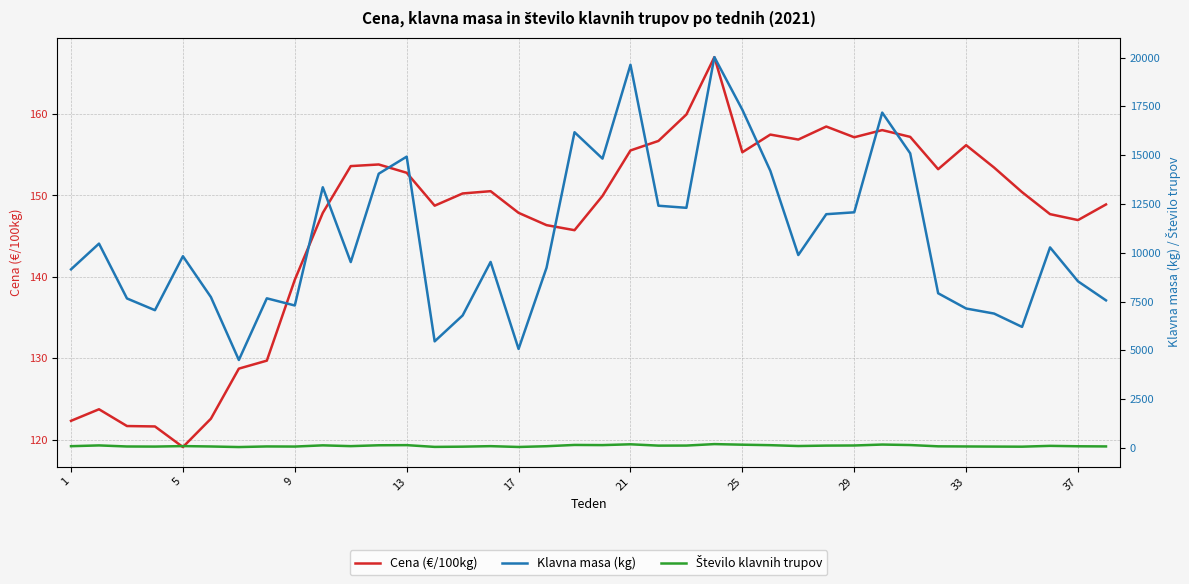

True or false: Klavna masa (kg) and Število klavnih trupov intersect in this chart.

False